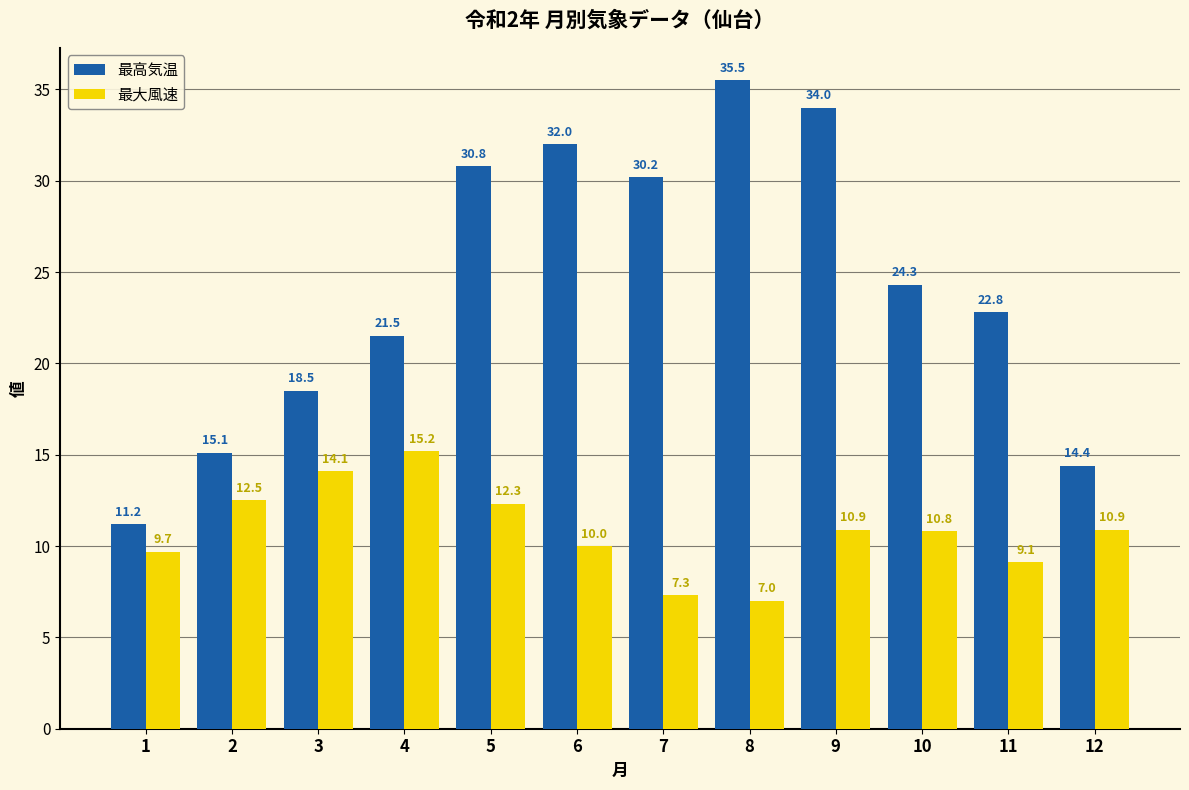

What is the difference between the second highest and second lowest values in the 最高気温 series?

19.6